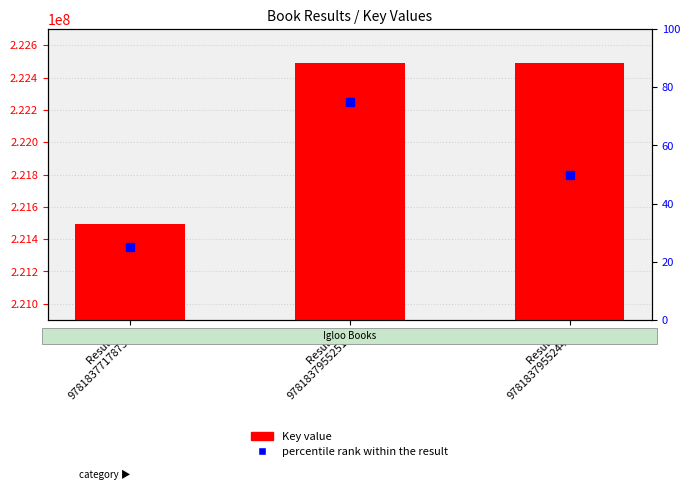

Which series changed the most between Result 1
9781837717873 and Result 2
9781837955251?

Key